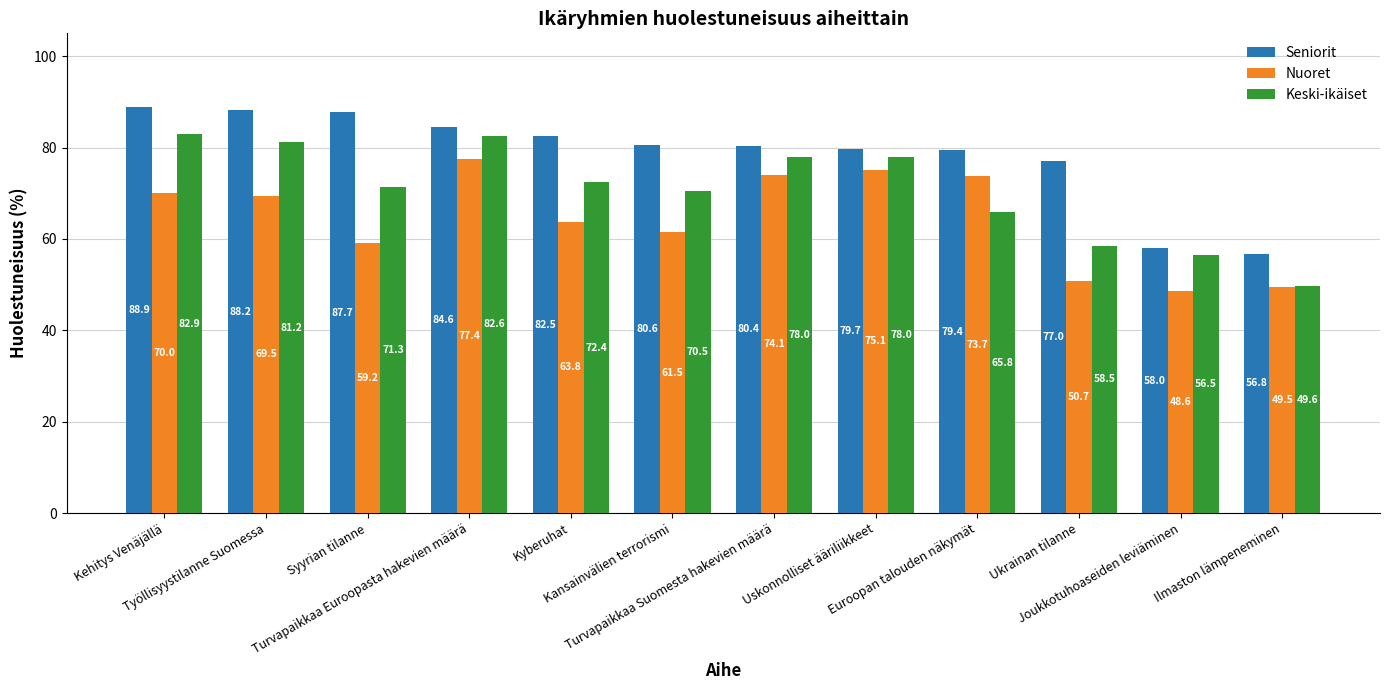

The Keski-ikäiset series shows 58.5 at Ukrainan tilanne. True or false?

True